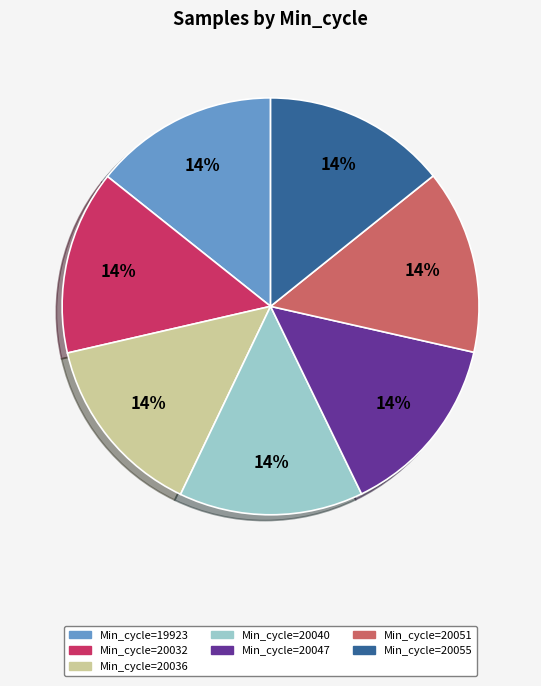

Combined, do Min_cycle=20032 and Min_cycle=20040 account for over 50%?

No